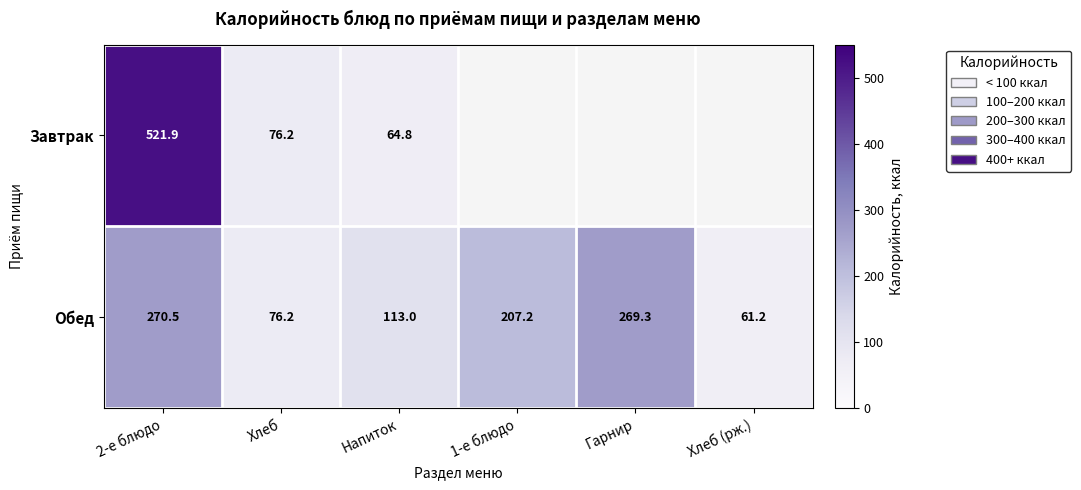

Is the value of Обед at Хлеб (рж.) greater than the value of Завтрак at Напиток?

No